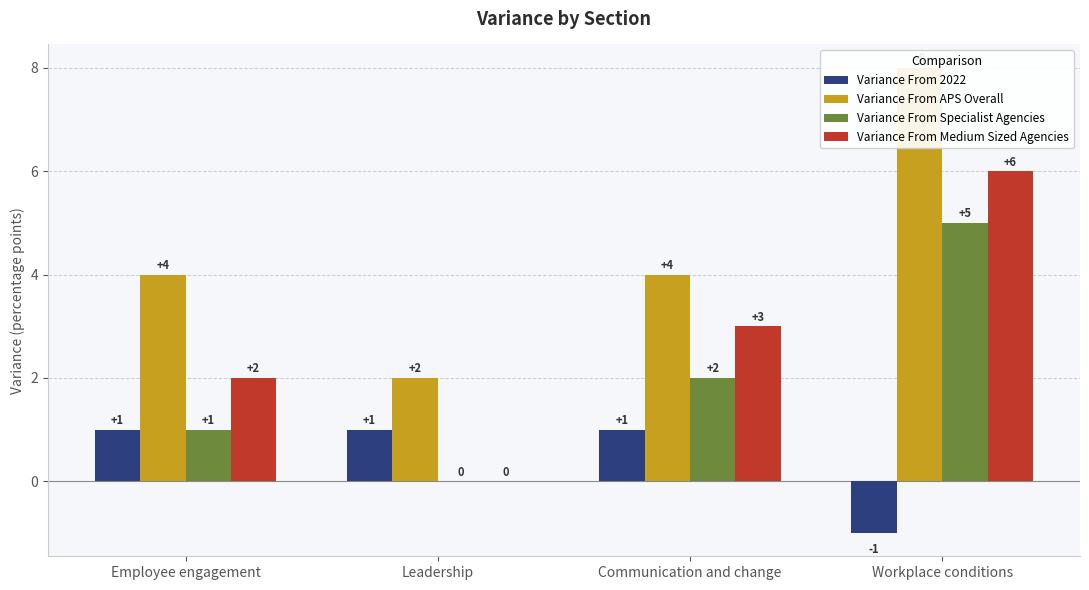

At Leadership, list the series in order from smallest to largest.

Variance From Specialist Agencies, Variance From Medium Sized Agencies, Variance From 2022, Variance From APS Overall